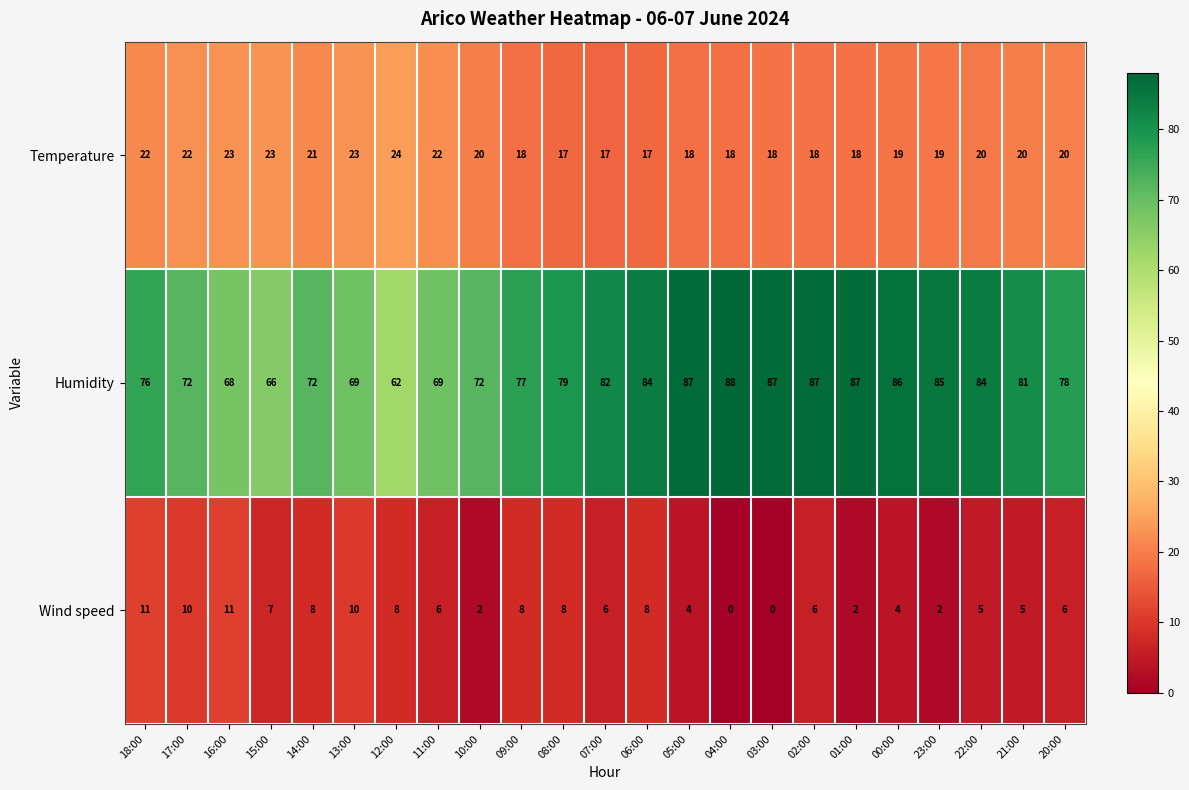

Which series has the largest total across all categories?

Humidity